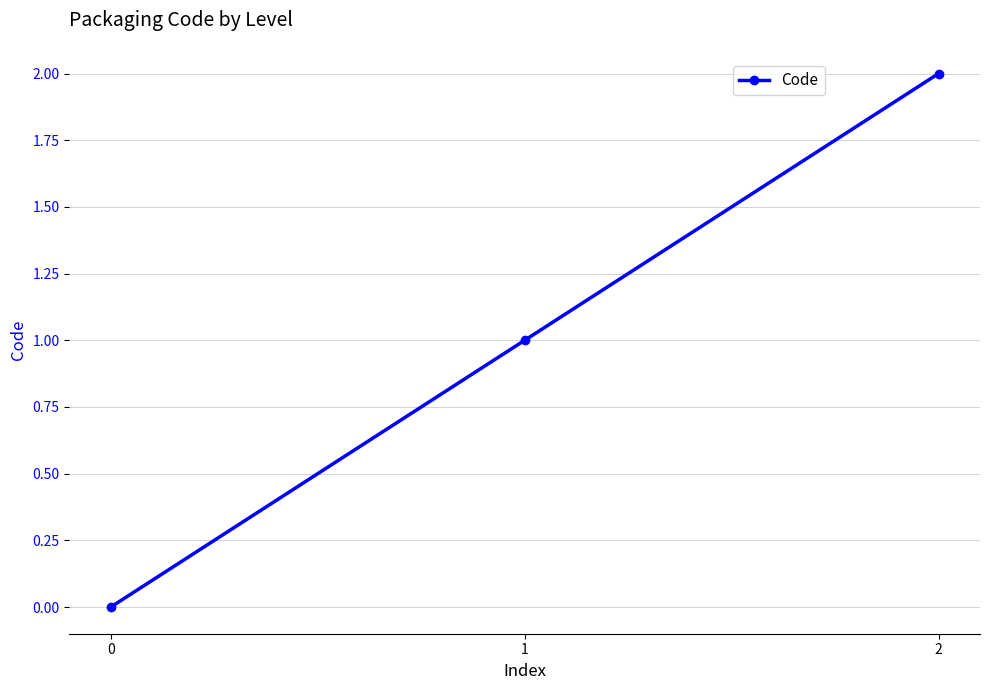

Reading left to right, what are all the values shown in this chart?

0=0	1=1	2=2